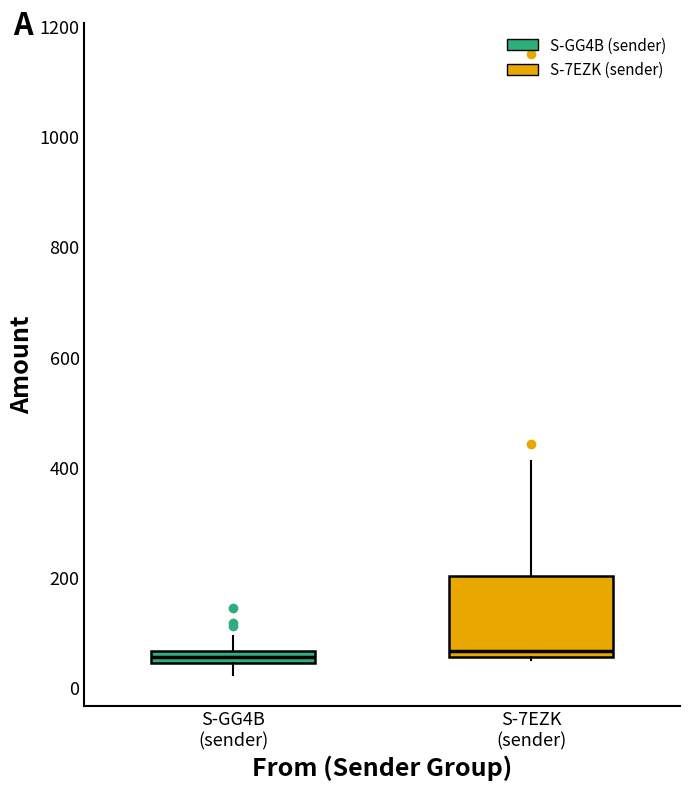

Comparing the boxes themselves (not the whiskers), which one is the tallest?

S-7EZK (sender)